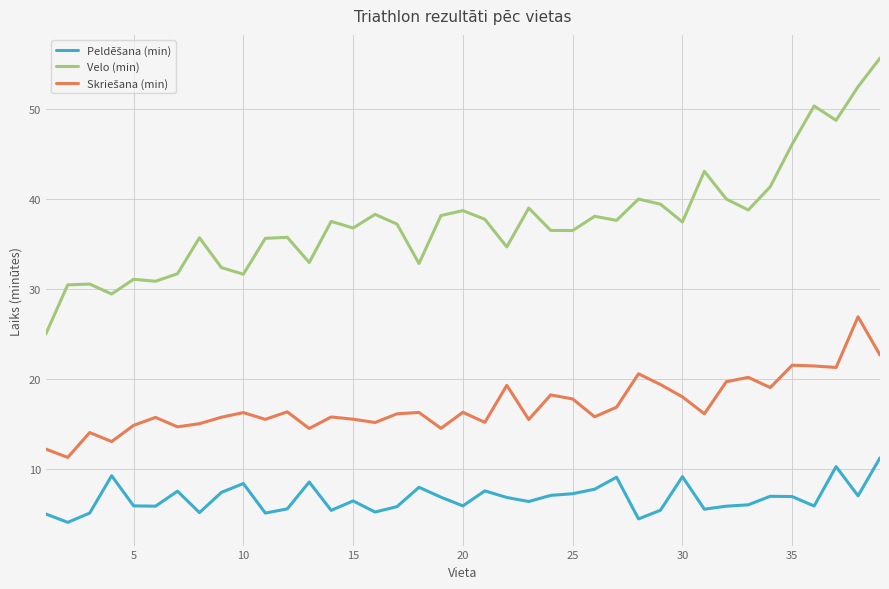

What is the smallest value displayed?

4.1